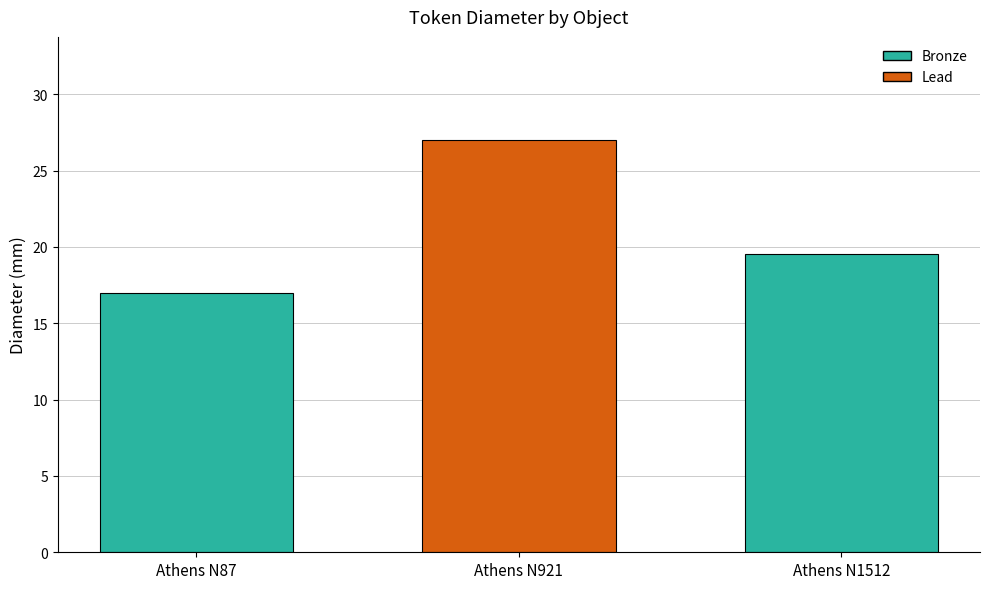

Rank the categories by value from lowest to highest.

Athens N87, Athens N1512, Athens N921